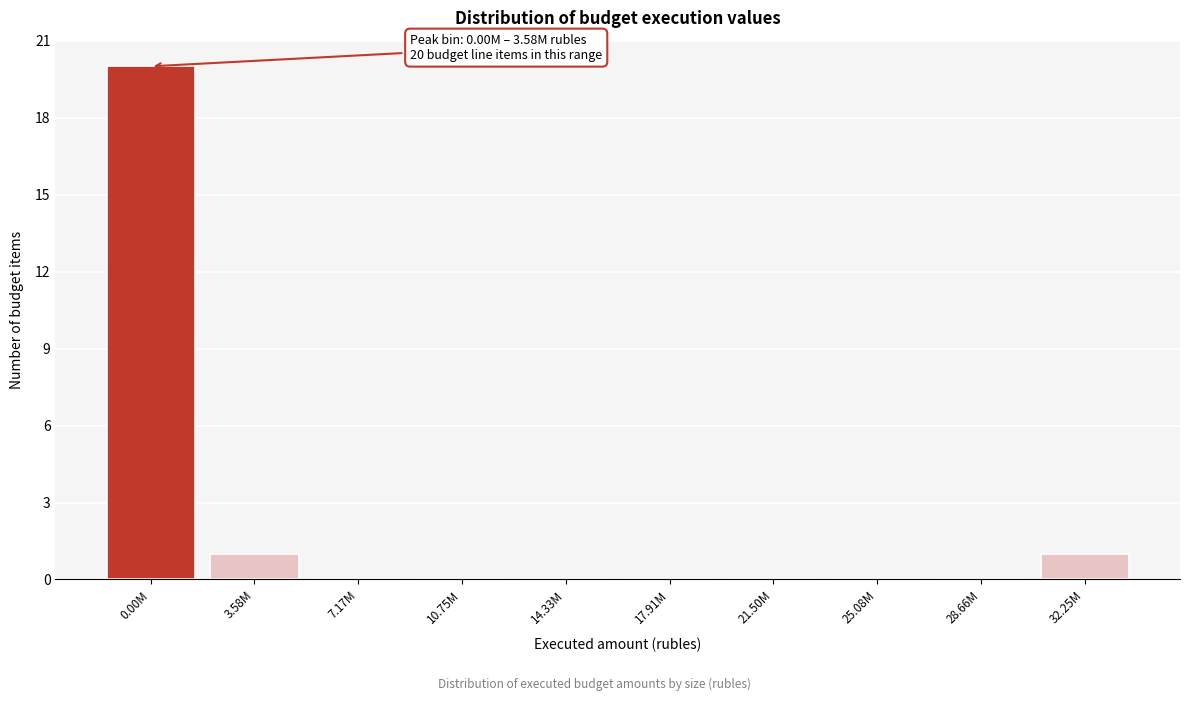

Reading right to left, what are all the values shown in this chart?

32.25M=1	28.66M=0	25.08M=0	21.50M=0	17.91M=0	14.33M=0	10.75M=0	7.17M=0	3.58M=1	0.00M=20